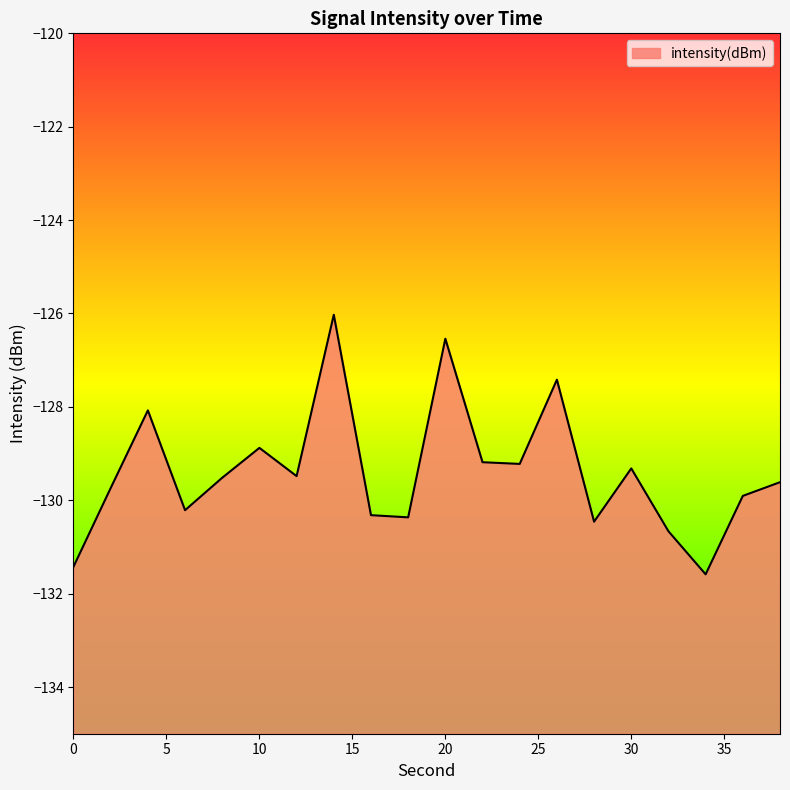

Where is the first local maximum?

4